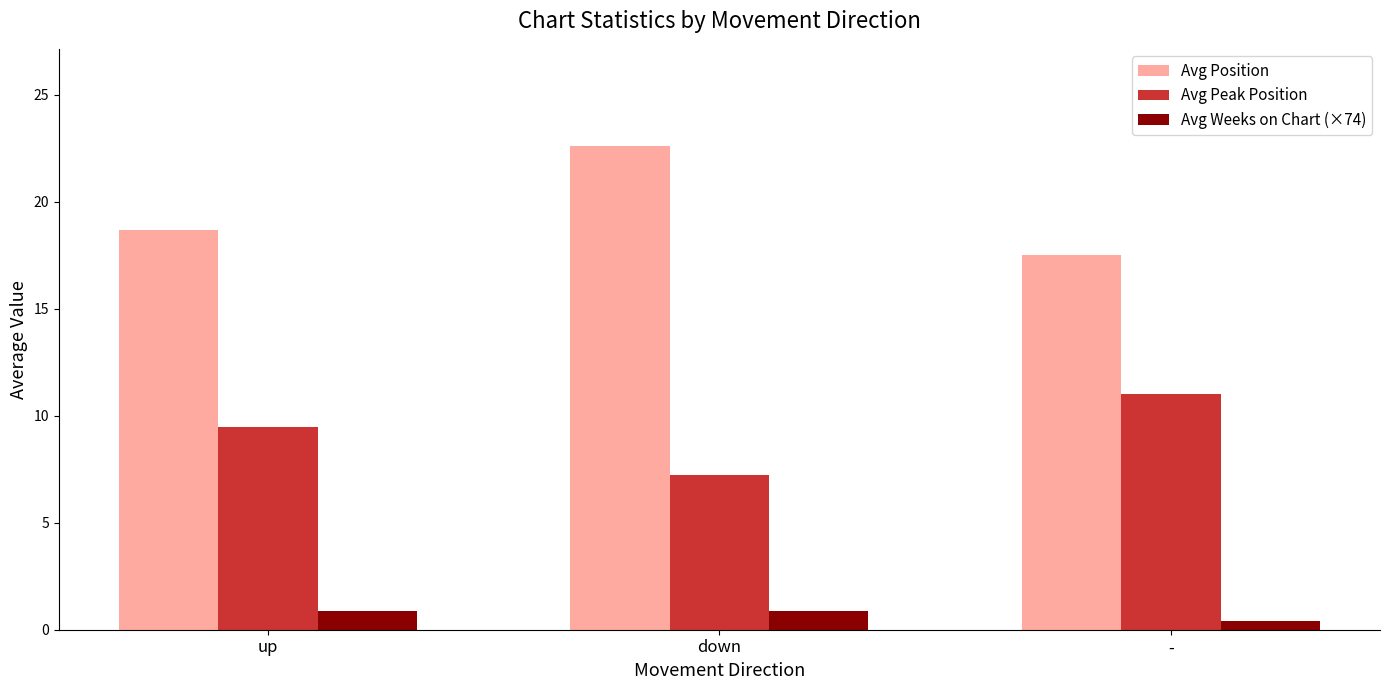

Where does the Avg Peak Position series first go above 9?

up